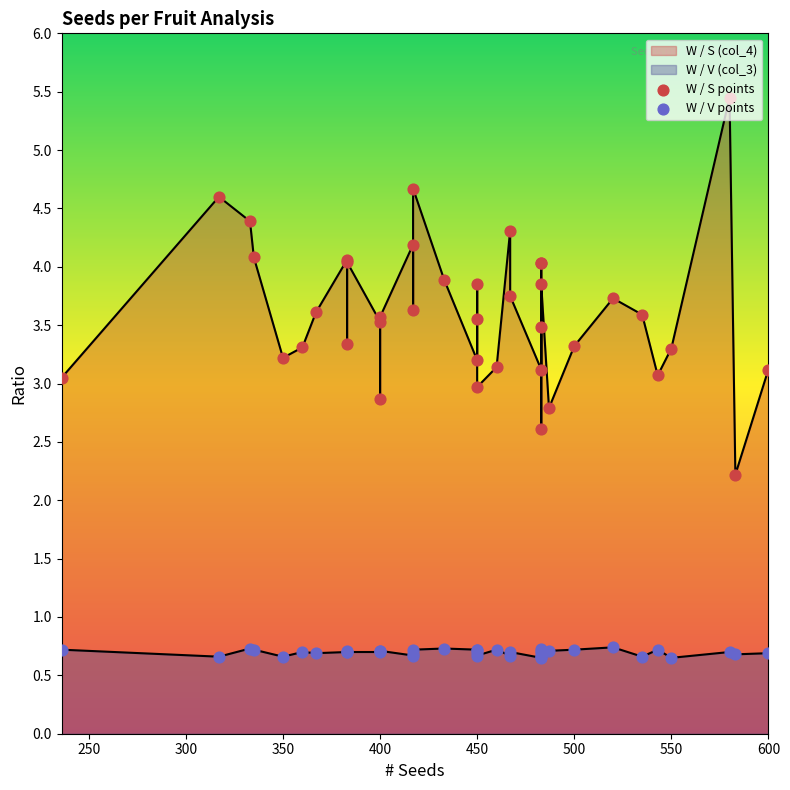

Which series contains the highest Y value?

W / S points